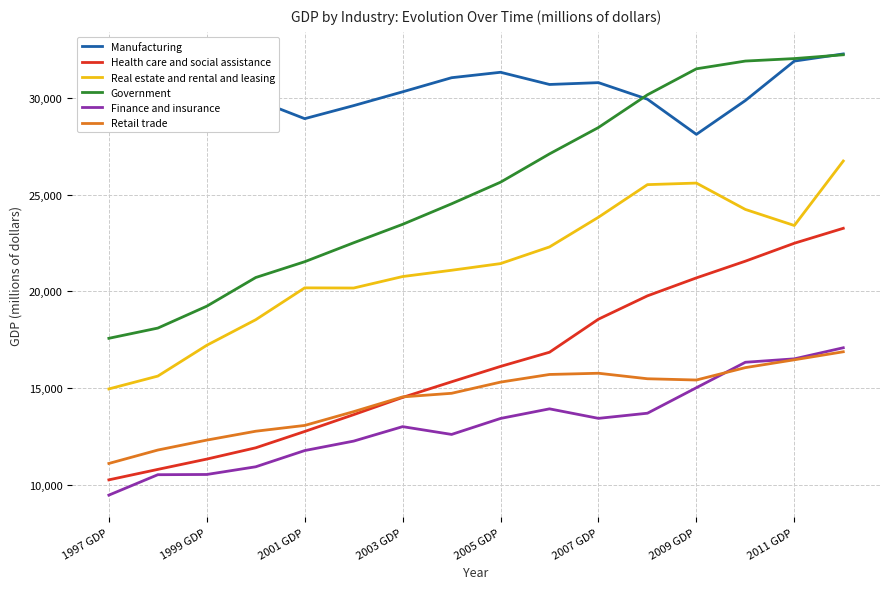

Which series has the widest spread of values?

Government